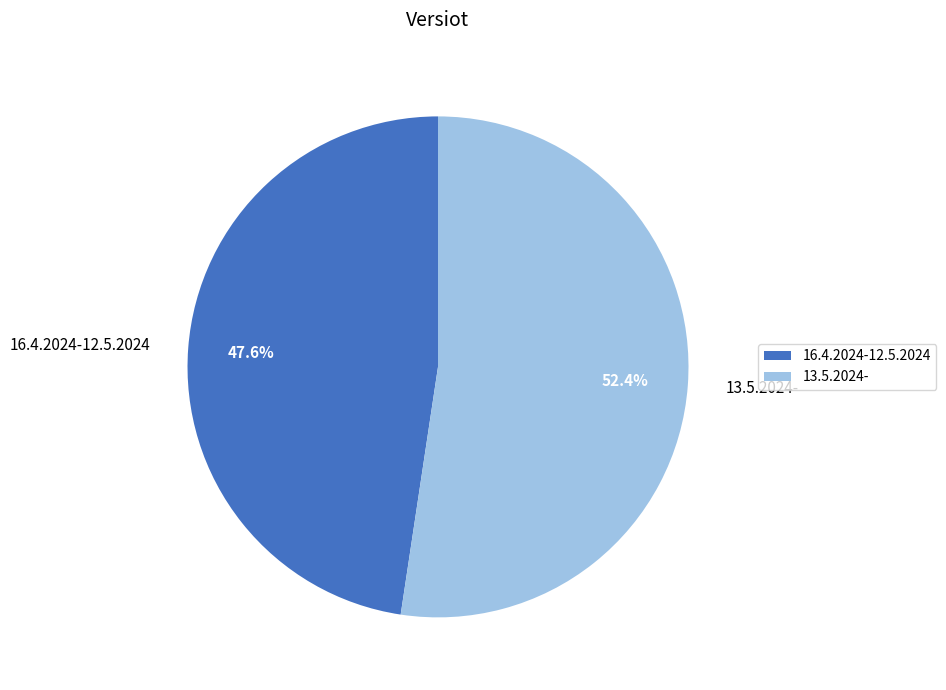

Which slice is the smallest?

16.4.2024-12.5.2024